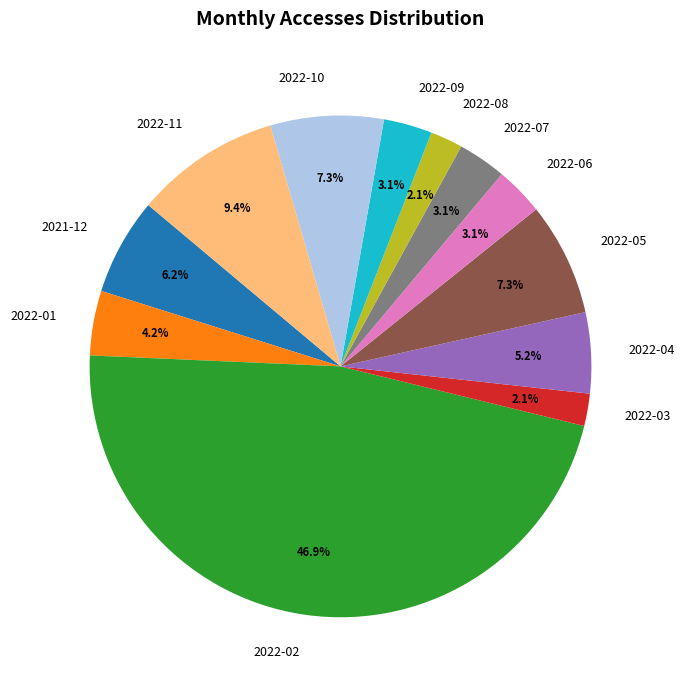

Is the sum of 2022-04 and 2022-01 greater than half?

No